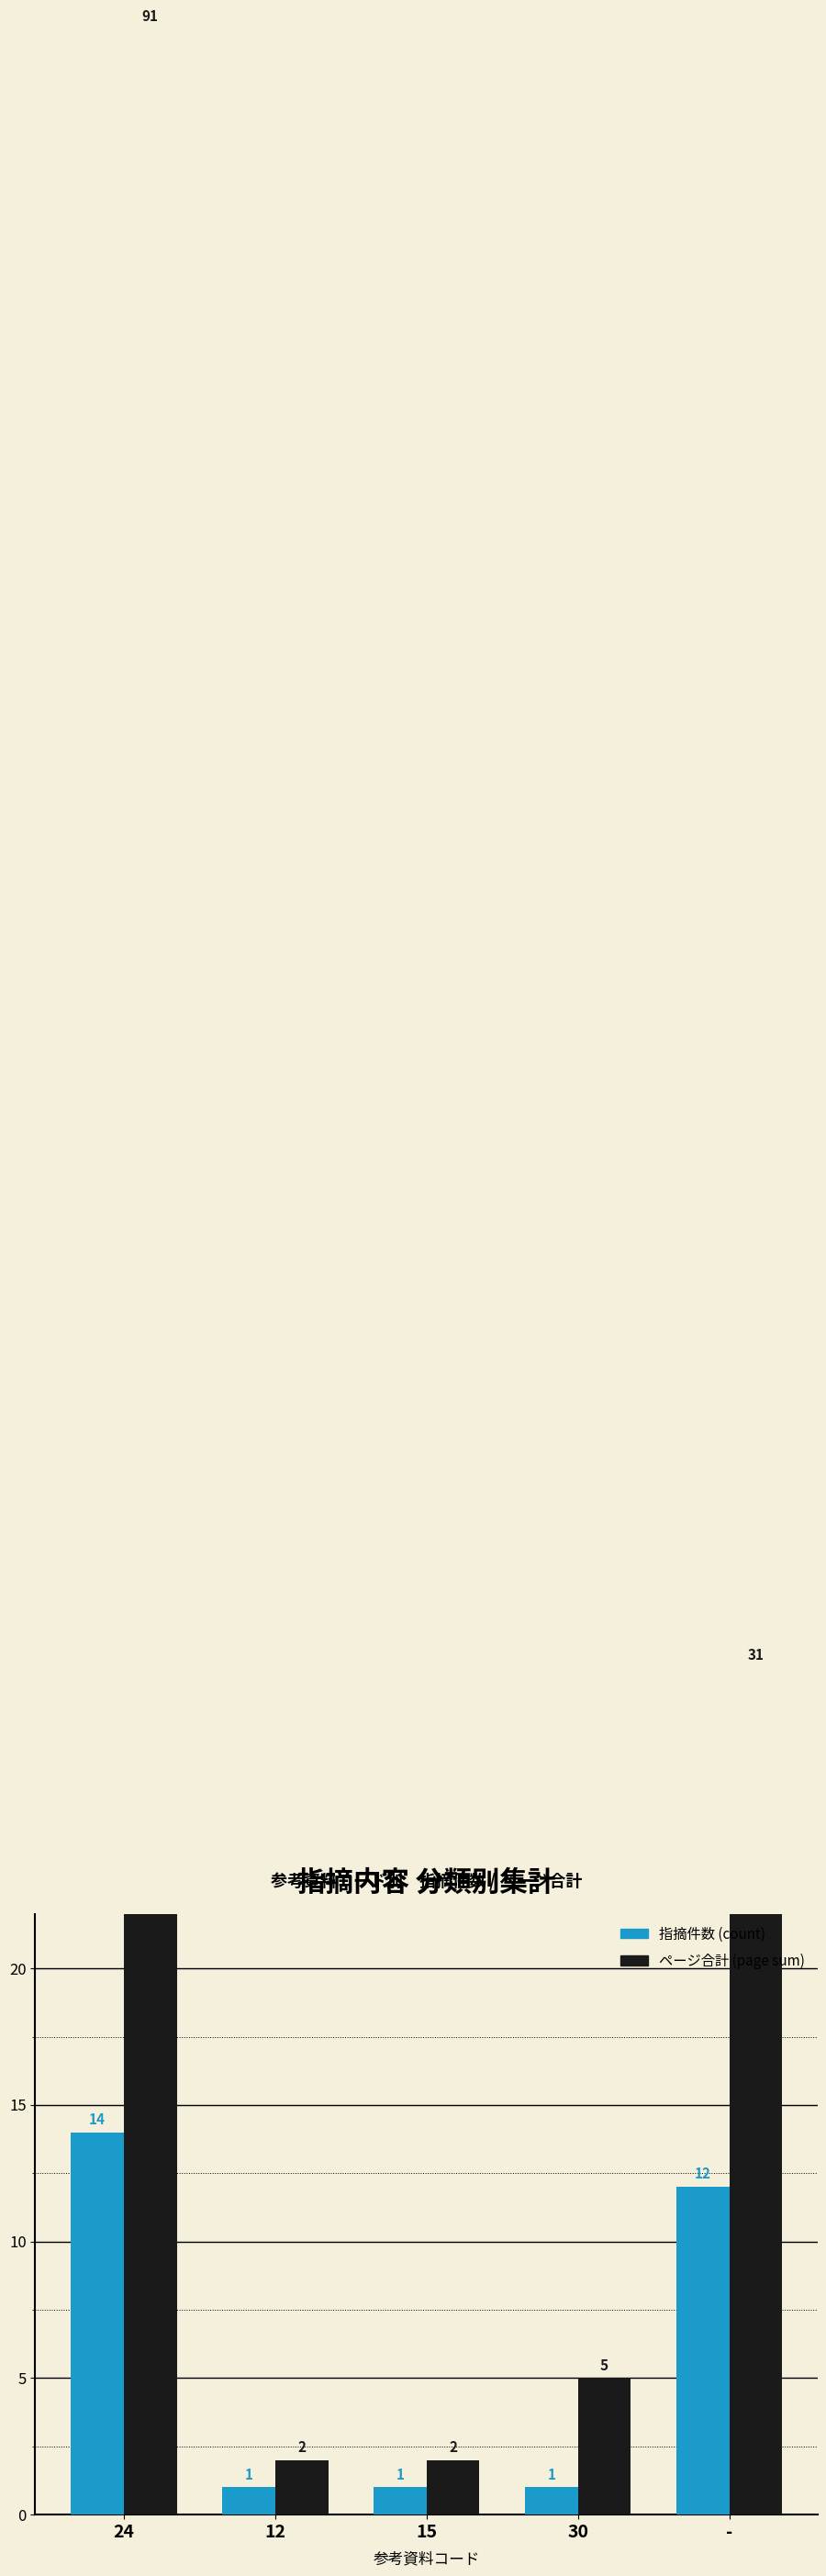

The value of ページ合計 (page sum) at 15 is 2. True or false?

True